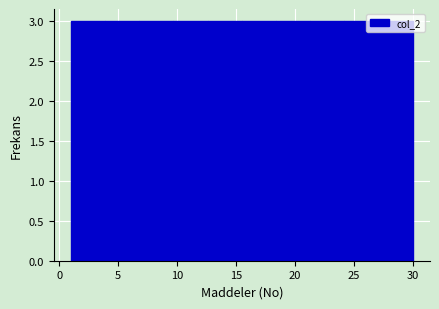

How tall is the bar that spans 18.4 to 21.3 on the x-axis? Neither the bar edges nor the heights are printed on the chart, so give them approximately, as read against the axes.

3